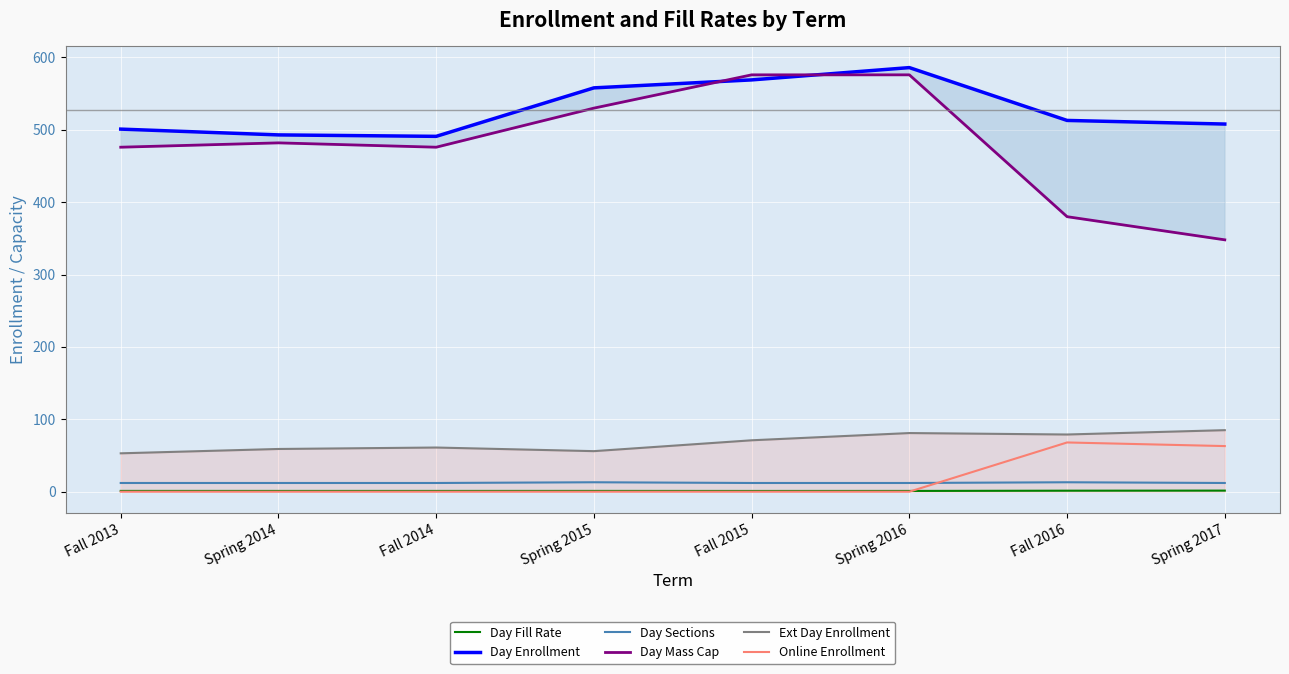

At which label does Ext Day Enrollment first exceed 71?

Spring 2016